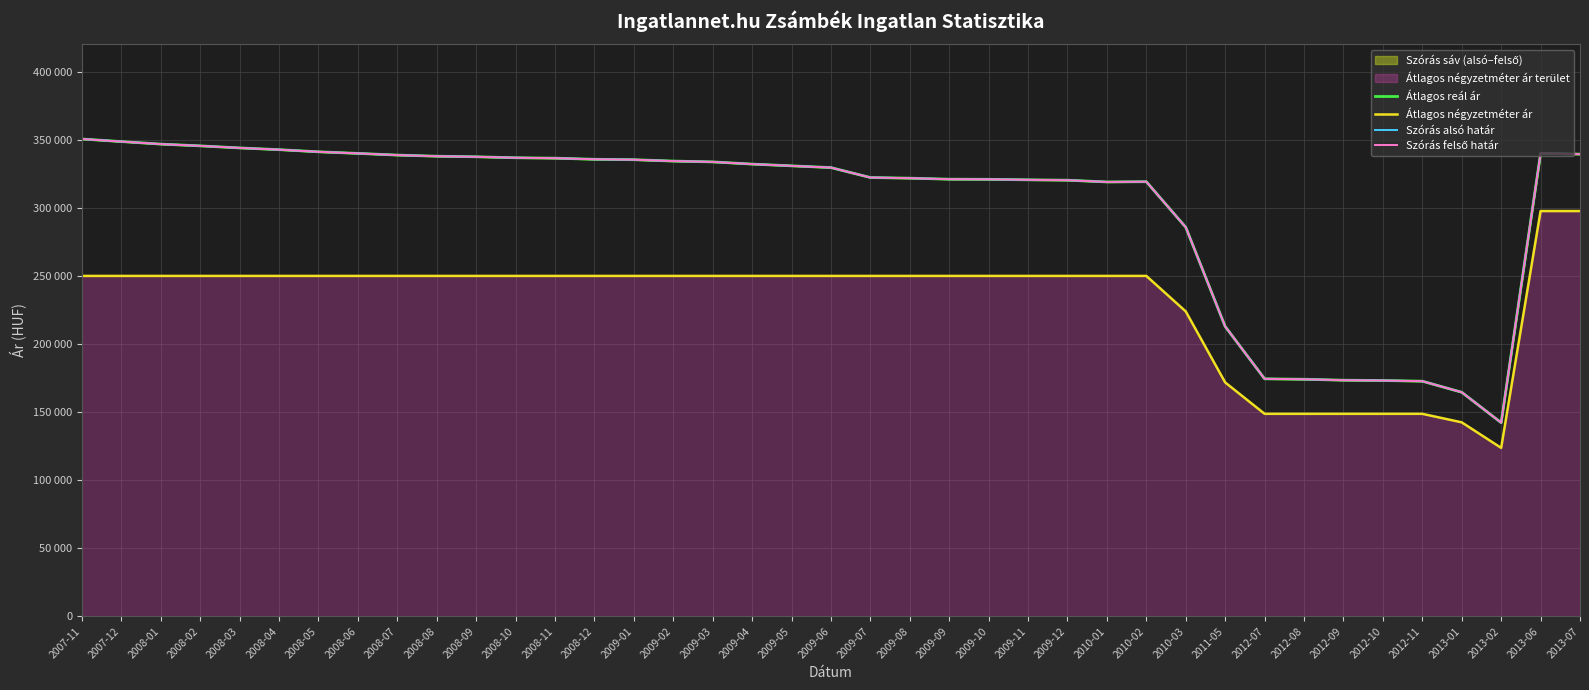

True or false: Szórás felső határ and Szórás alsó határ intersect in this chart.

False